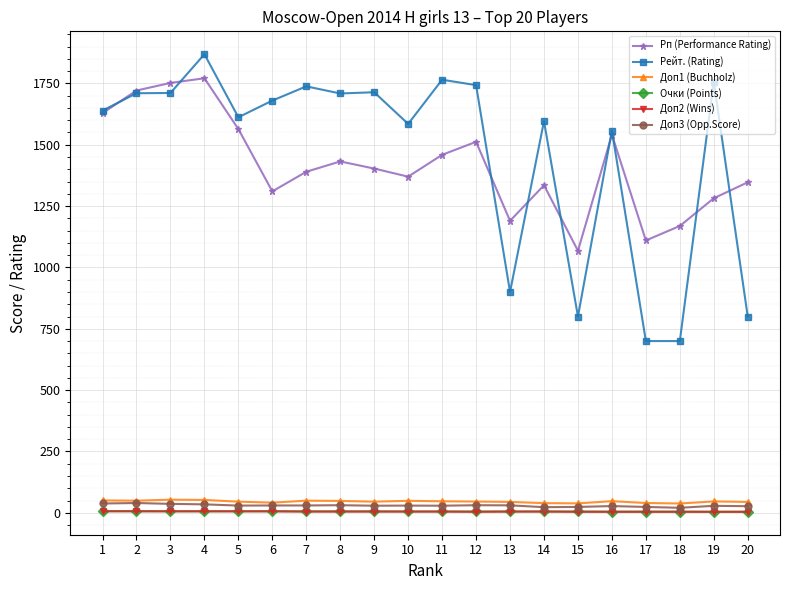

Is the value of Доп1 (Buchholz) at 7 greater than the value of Рп (Performance Rating) at 7?

No